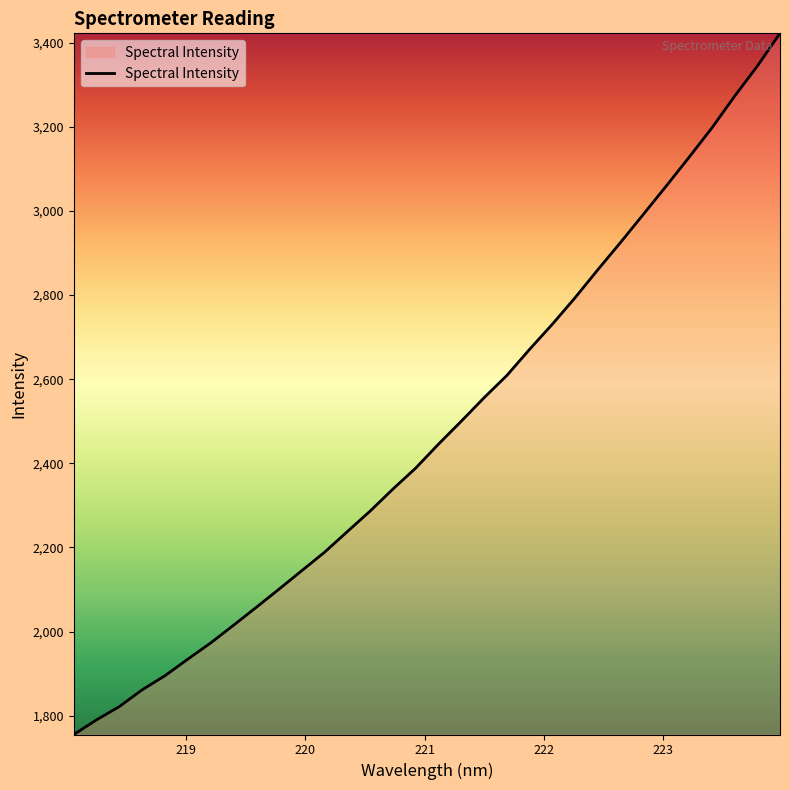

What is the greatest value displayed?

3422.5